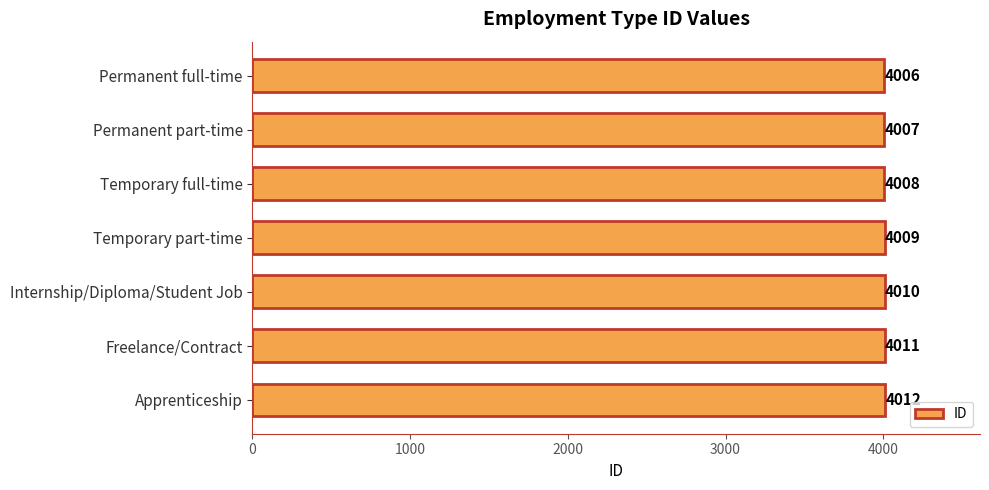

How many values are between 4007 and 4011?

5